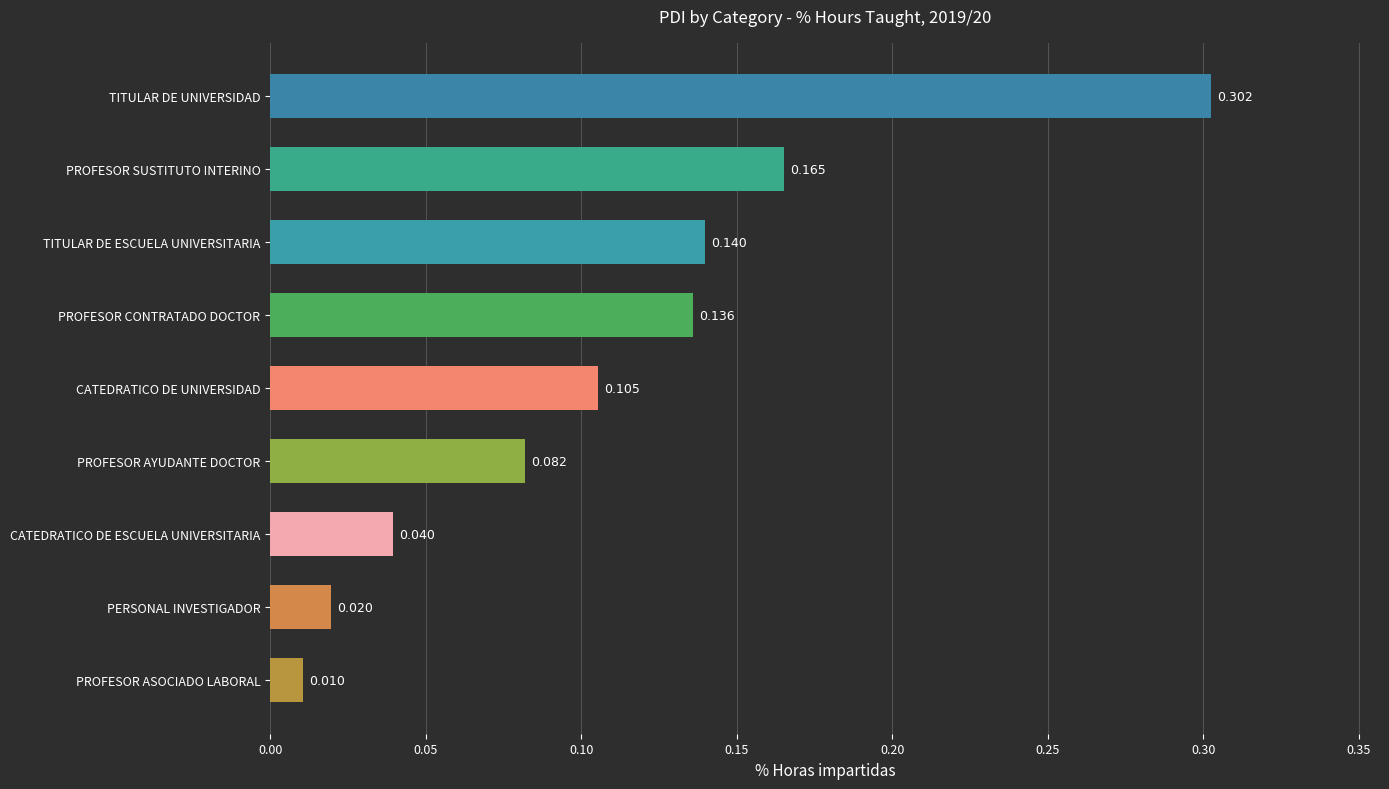

What is the label of the 1st bar from the top?

TITULAR DE UNIVERSIDAD